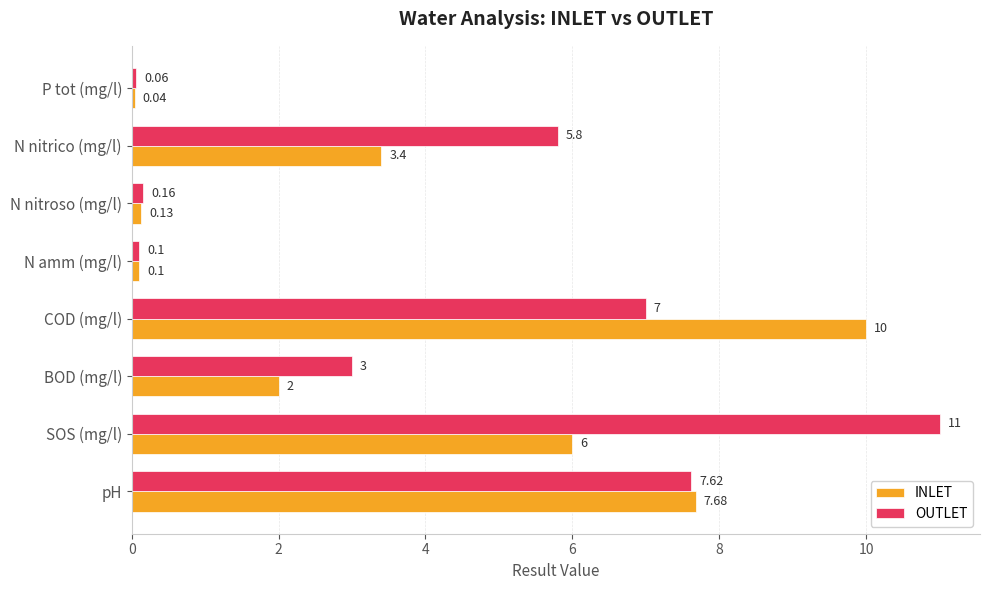

At which label is INLET closest to 5?

SOS (mg/l)